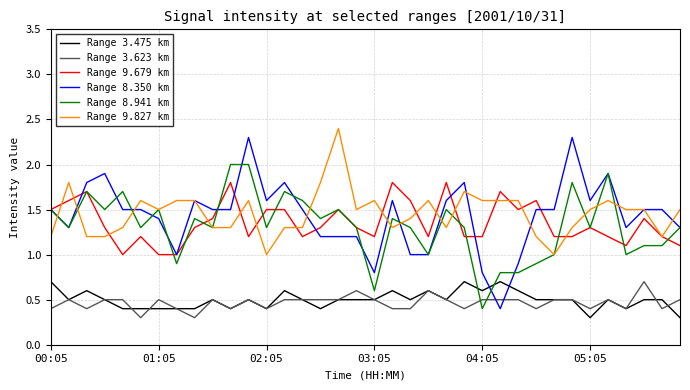

How many intersections are there between Range 3.623 km and Range 8.350 km?

2